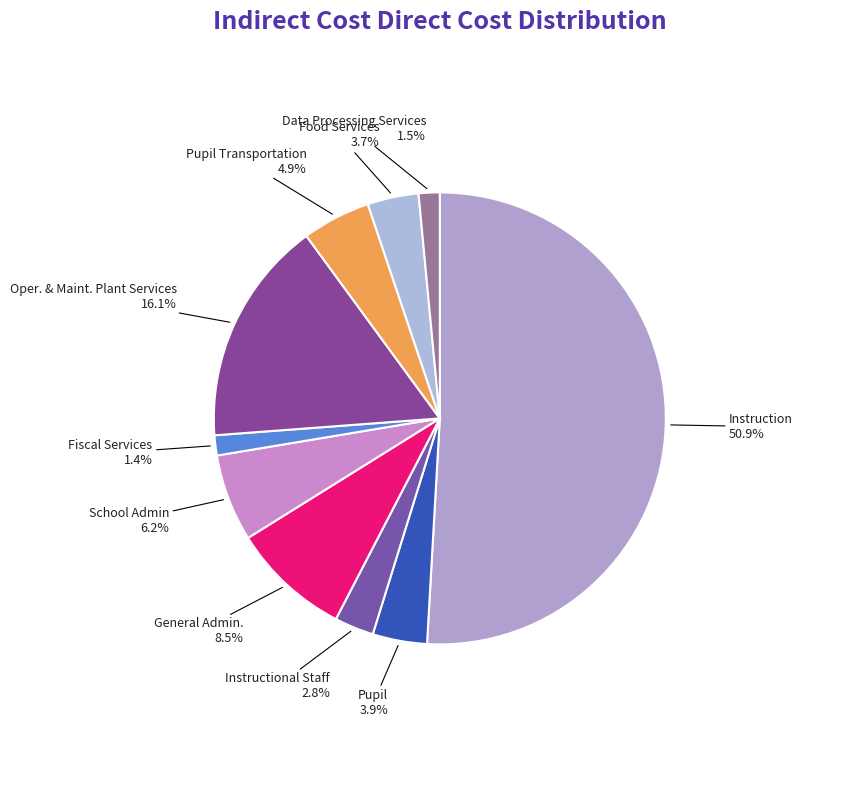

Count the number of slices in the pie.

10